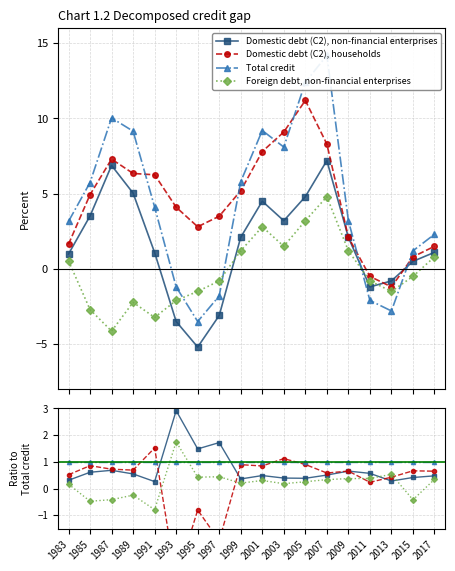

Which has a higher value, 1983 or 2009?

2009